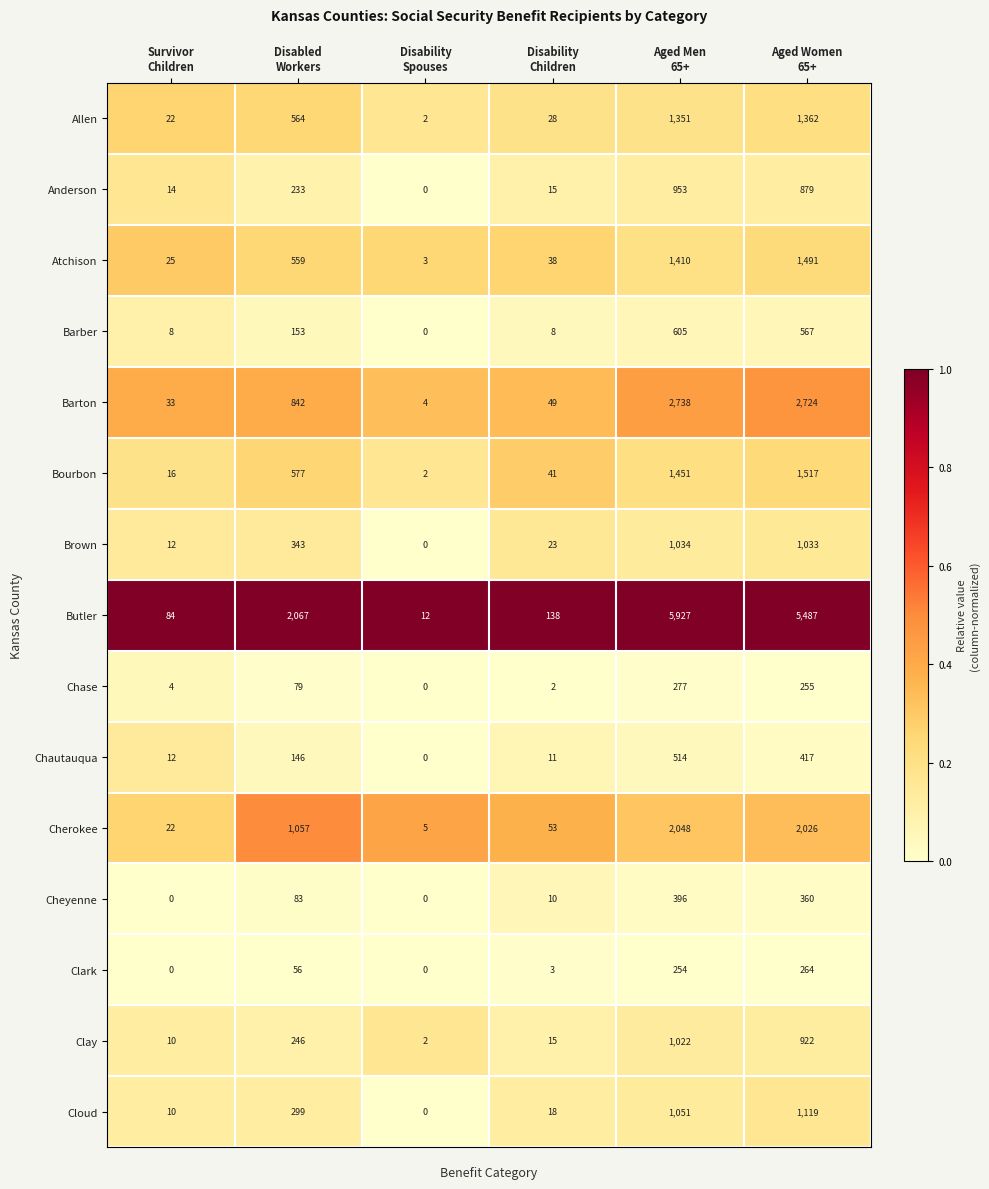

At how many categories does at least one series exceed 130?

4